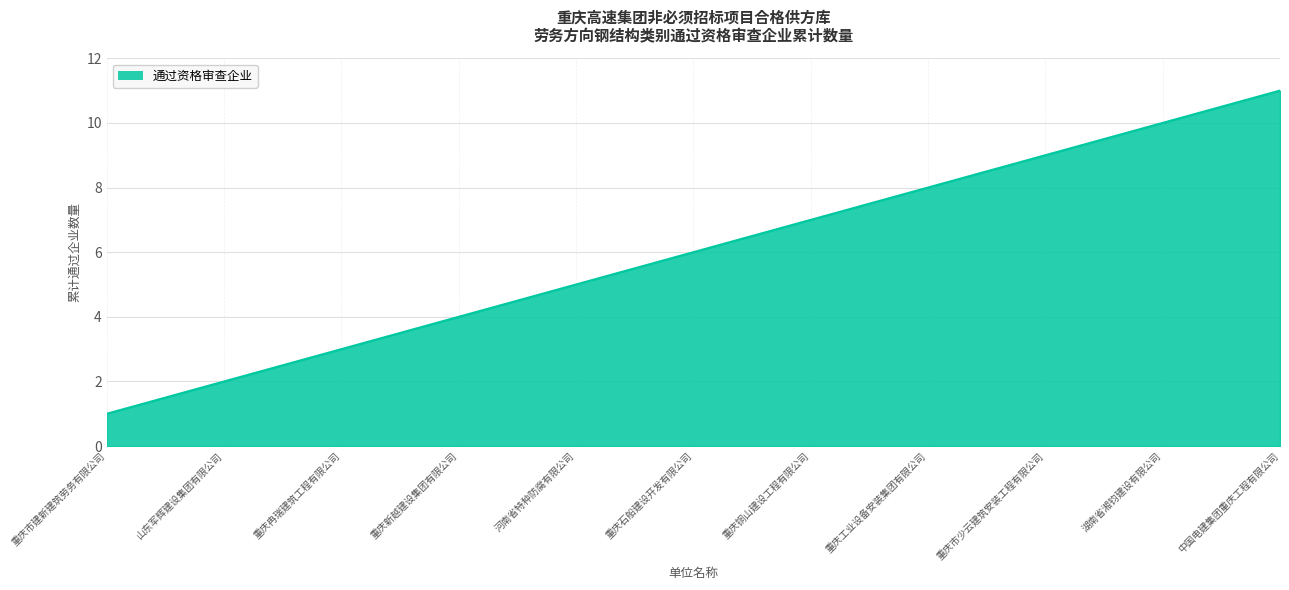

What is the minimum value shown in the chart?

1